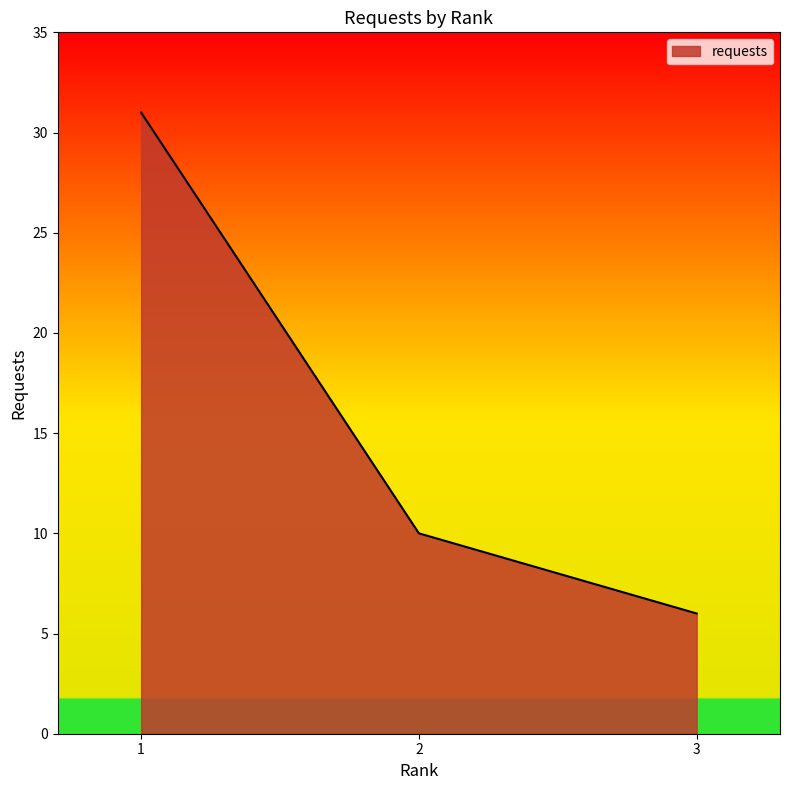

Where is the data nearest to the value 18?

2